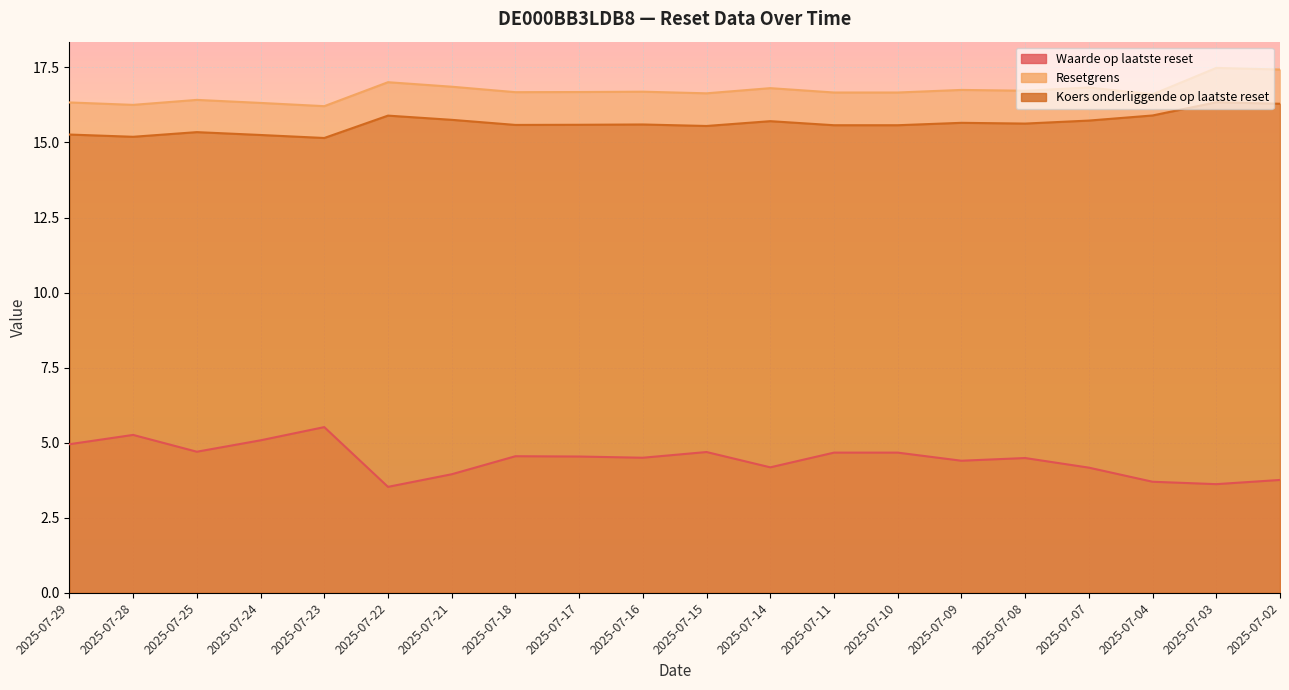

In Waarde op laatste reset, how many points are higher than both neighbors (excluding endpoints)?

5